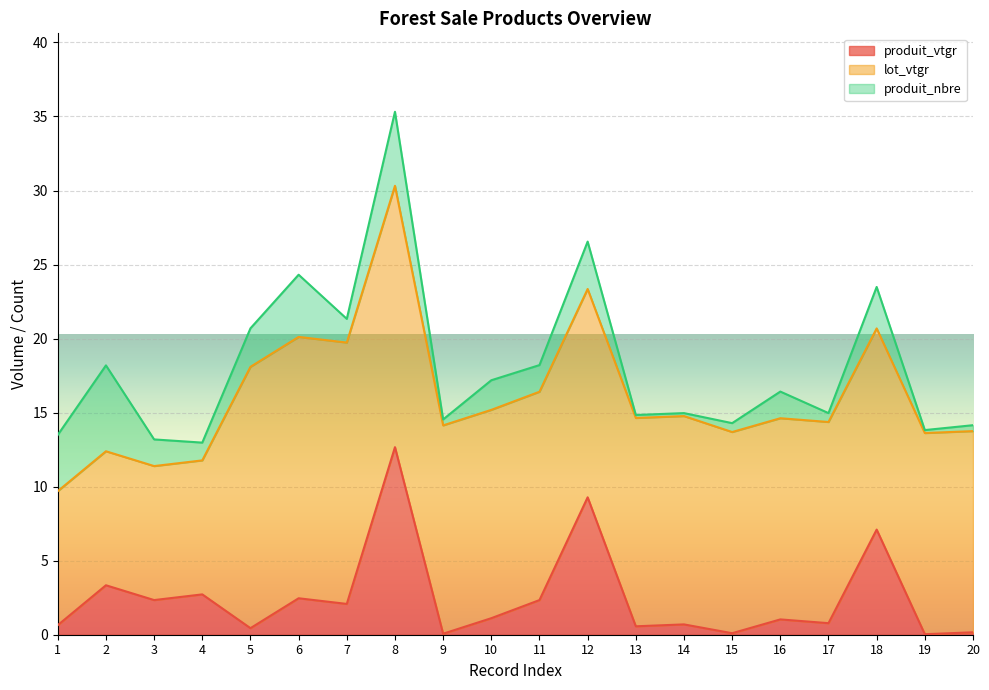

What is the sum of all produit_vtgr values?

50.0